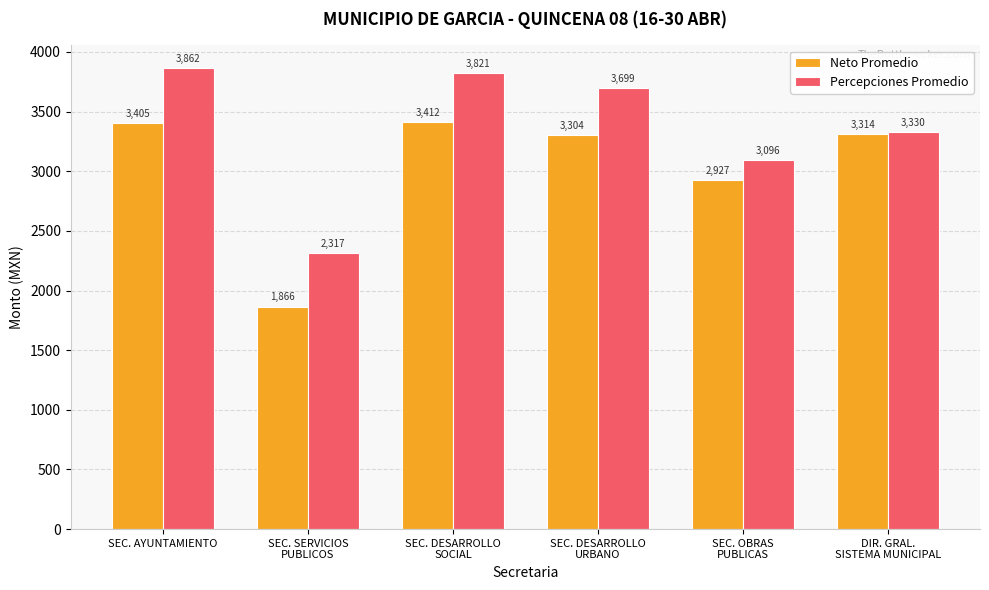

What is the total value across all series at DIR. GRAL.
SISTEMA MUNICIPAL?

6644.6